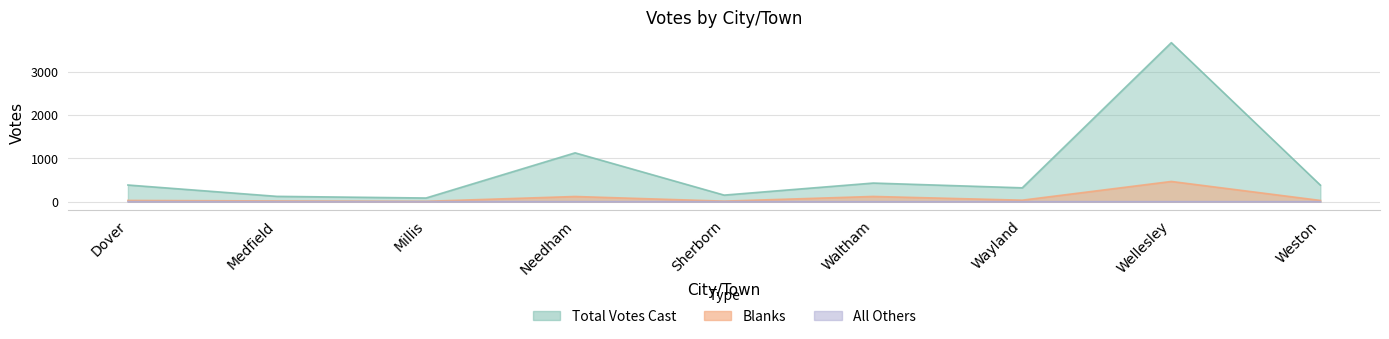

What is the label of the 3rd point from the left?

Millis